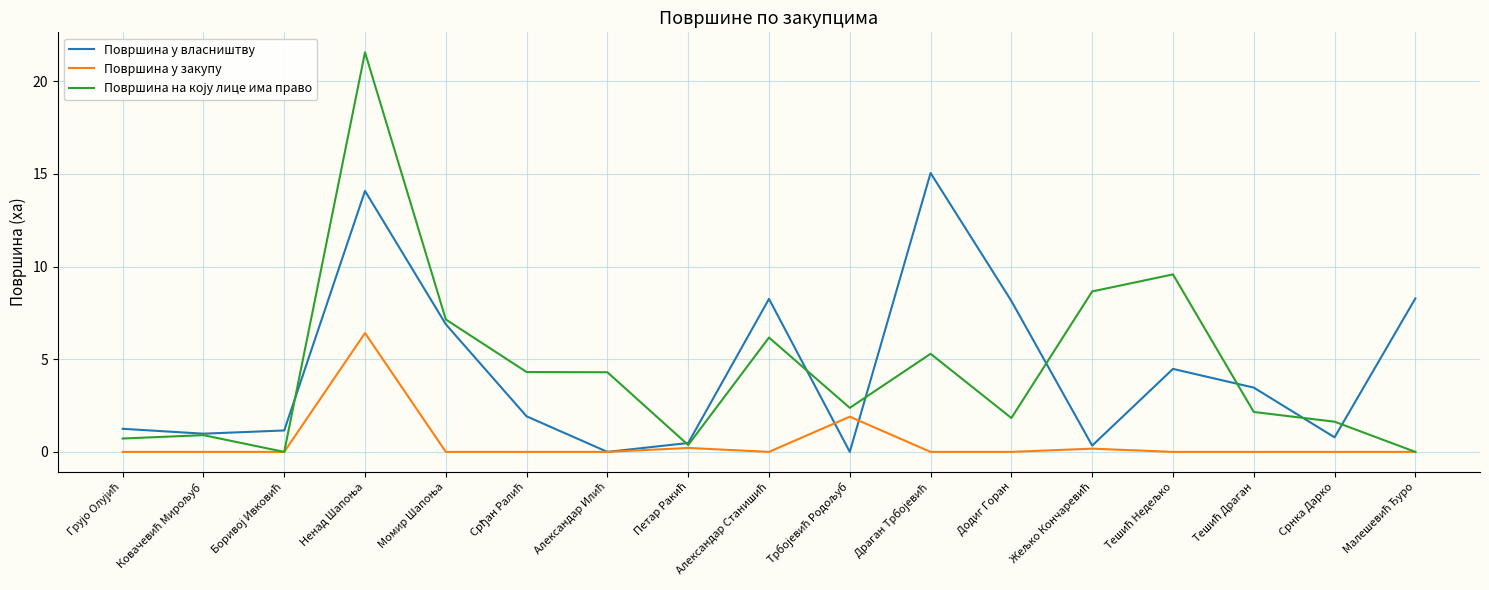

What is the total value across all series at Срнка Дарко?

2.4